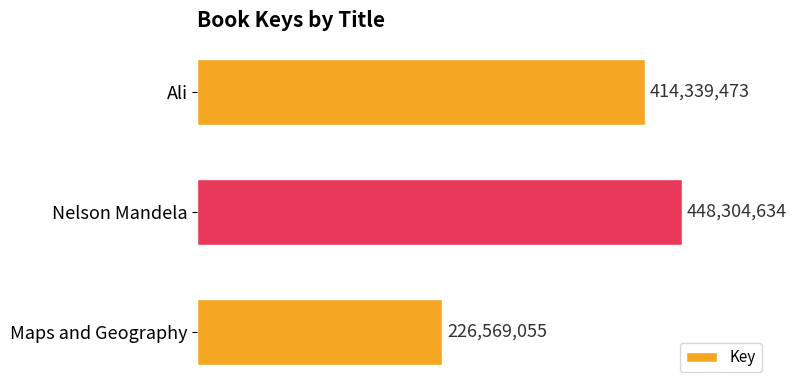

Rank the categories by value from highest to lowest.

Nelson Mandela, Ali, Maps and Geography